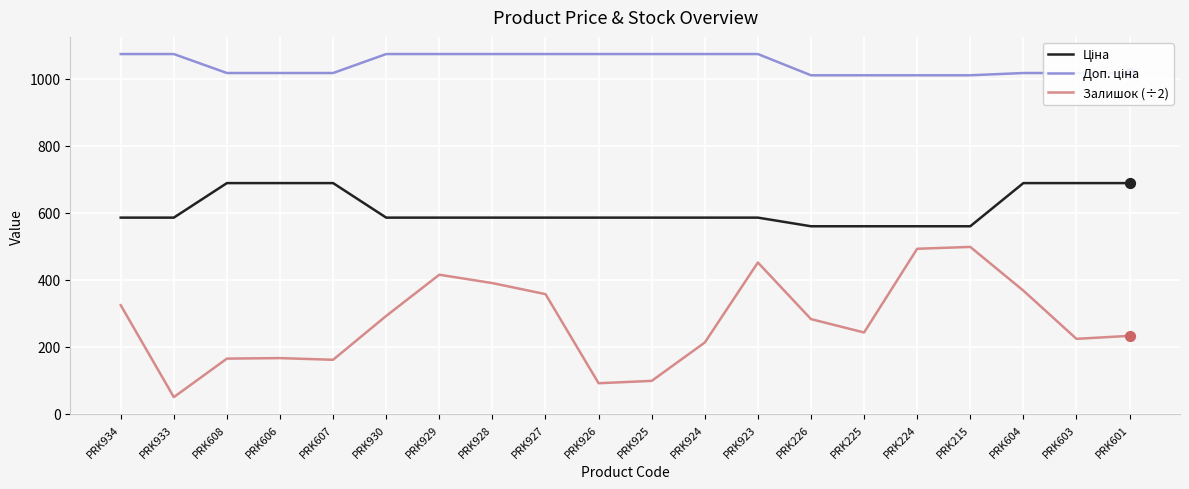

At which category is the sum across all series the highest?

PRK923